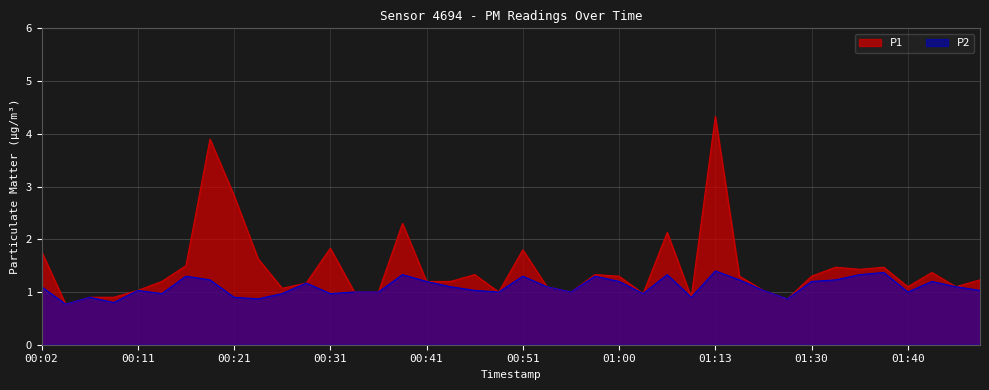

True or false: P2 and P1 cross at least once.

False